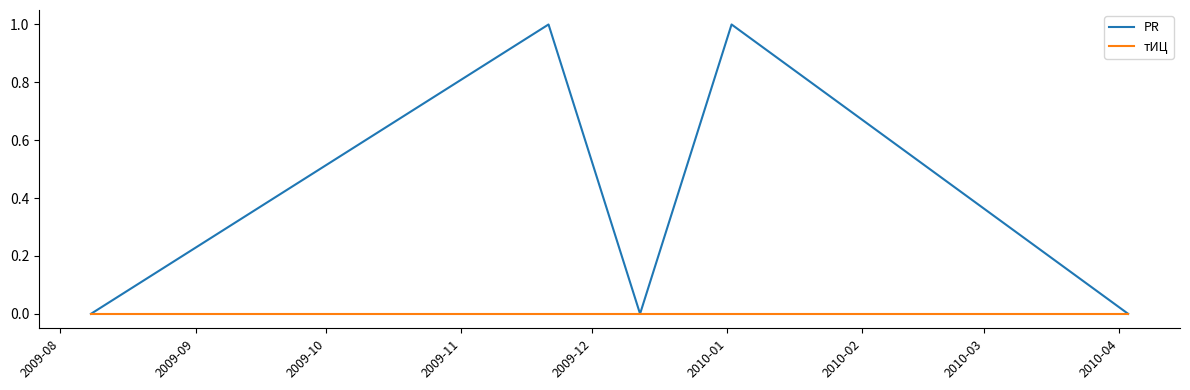

Which series has the largest range (max minus min)?

PR